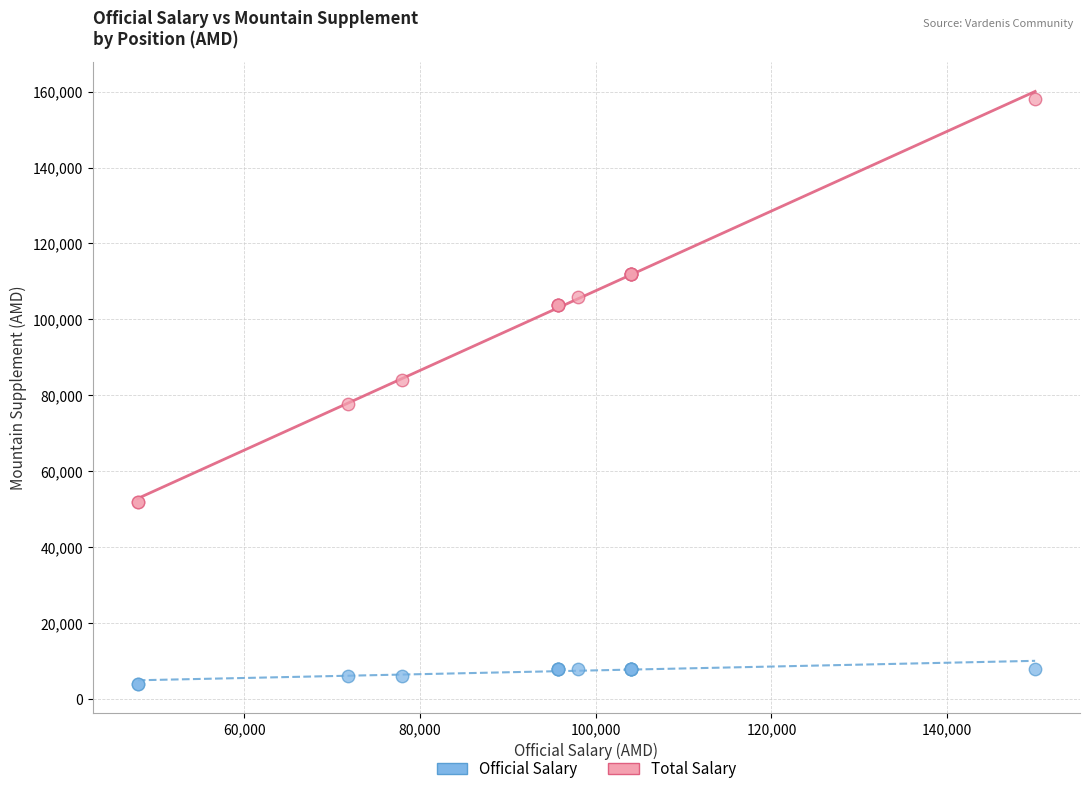

Which series reaches the minimum Y coordinate?

Official Salary